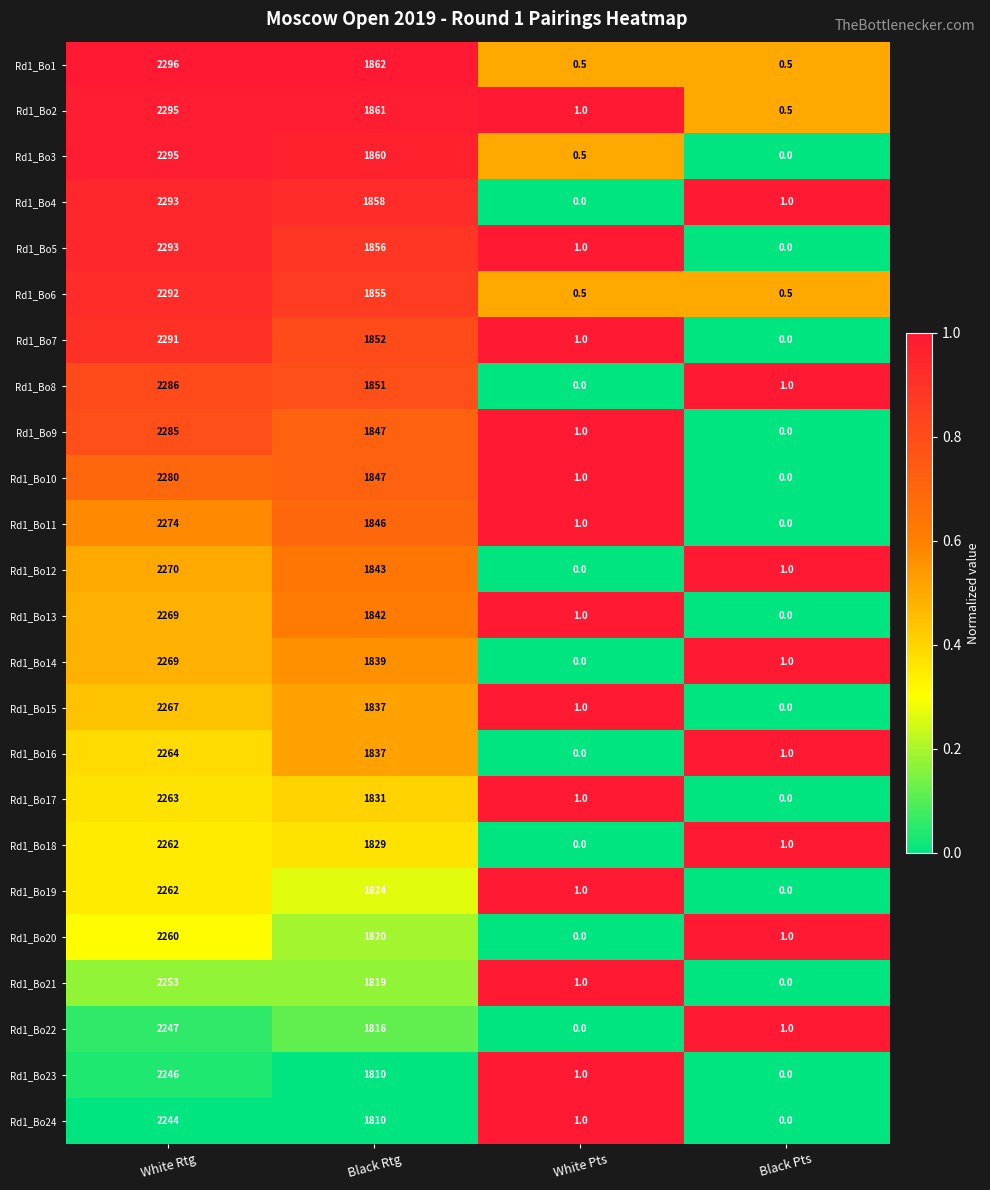

What is the sum of the Rd1_Bo12 values at Black Rtg and Black Pts?

1844.0